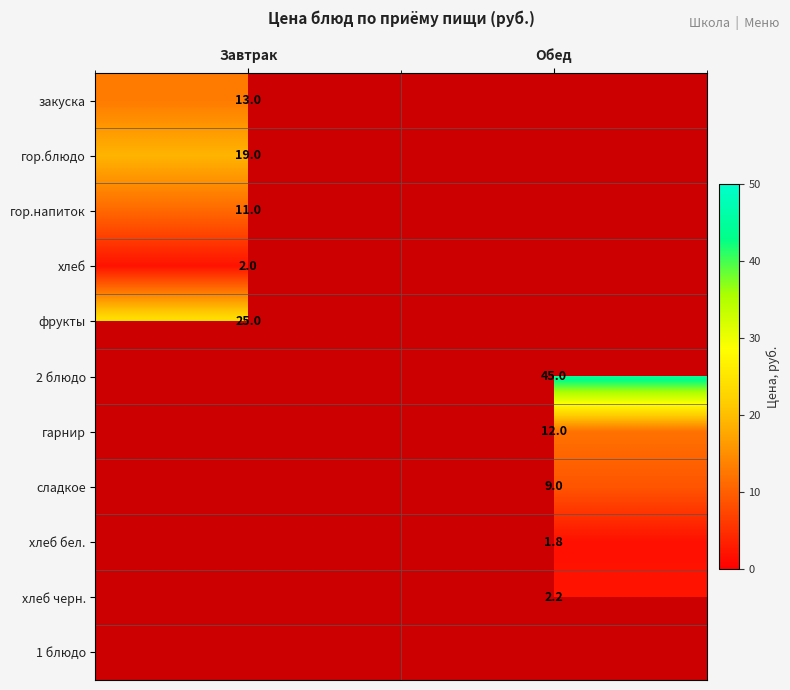

Is it true that гор.блюдо equals 4.4 at Завтрак?

False